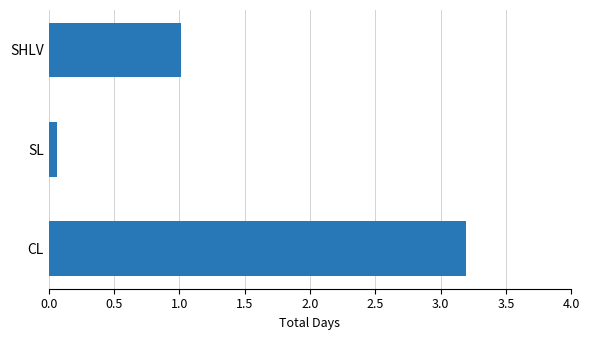

Does the chart contain any negative values?

No